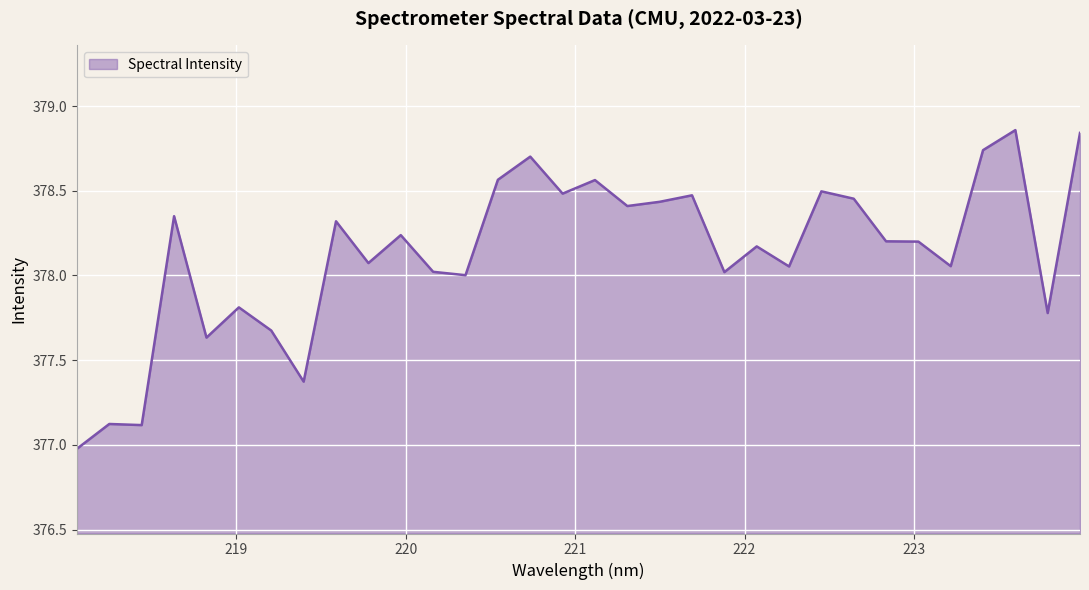

What is the smallest value displayed?

377.0